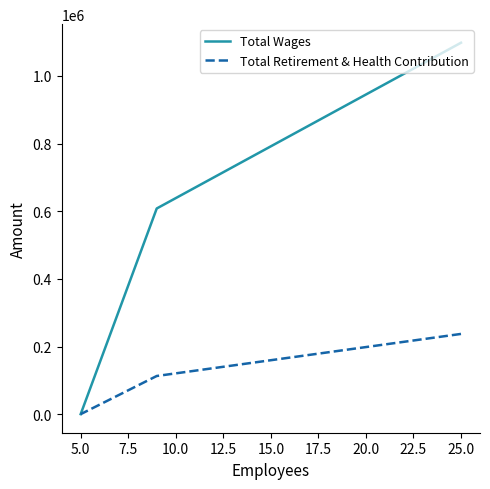

What is the value of the Total Retirement & Health Contribution point at the 2nd from the left?

112818